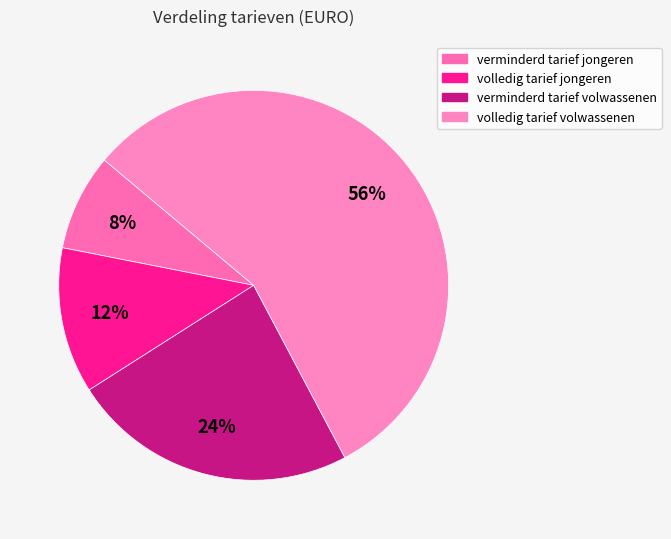

To the nearest percent, what percentage of the pie is volledig tarief volwassenen?

56%